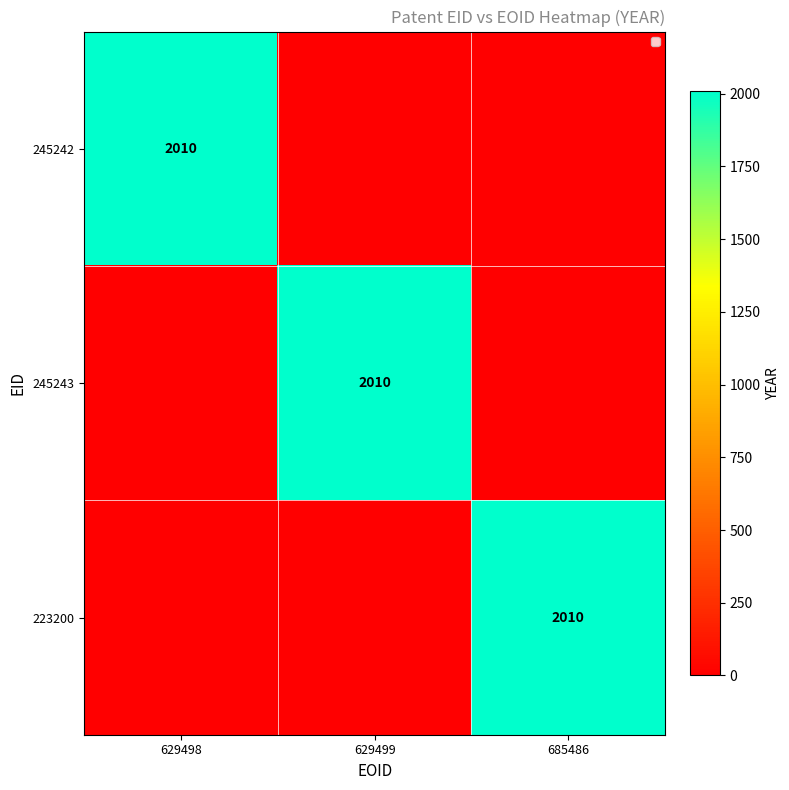

Which series has the largest range (max minus min)?

245242